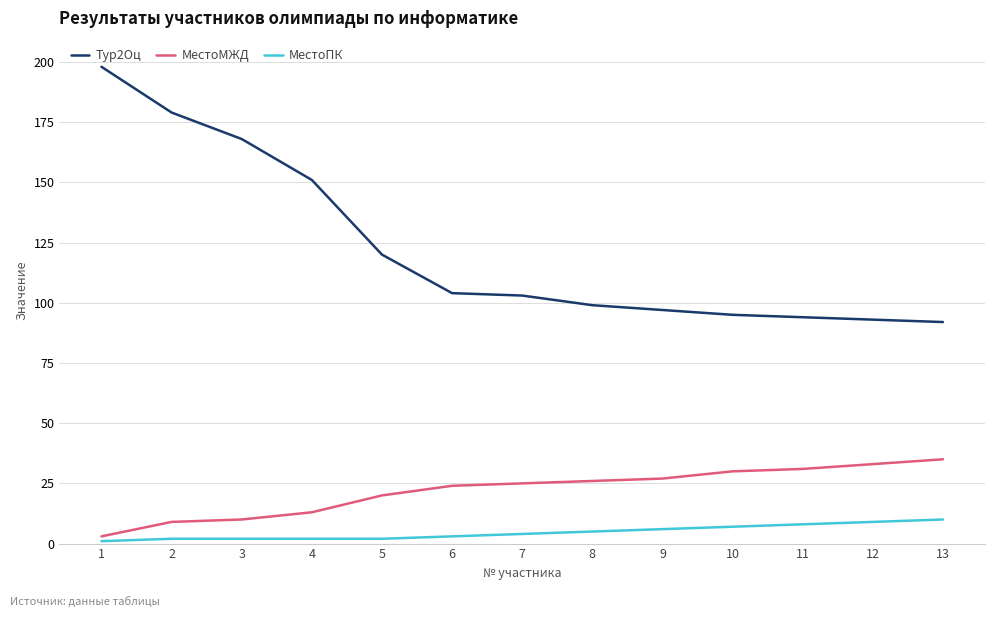

True or false: Тур2Оц and МестоМЖД intersect in this chart.

False